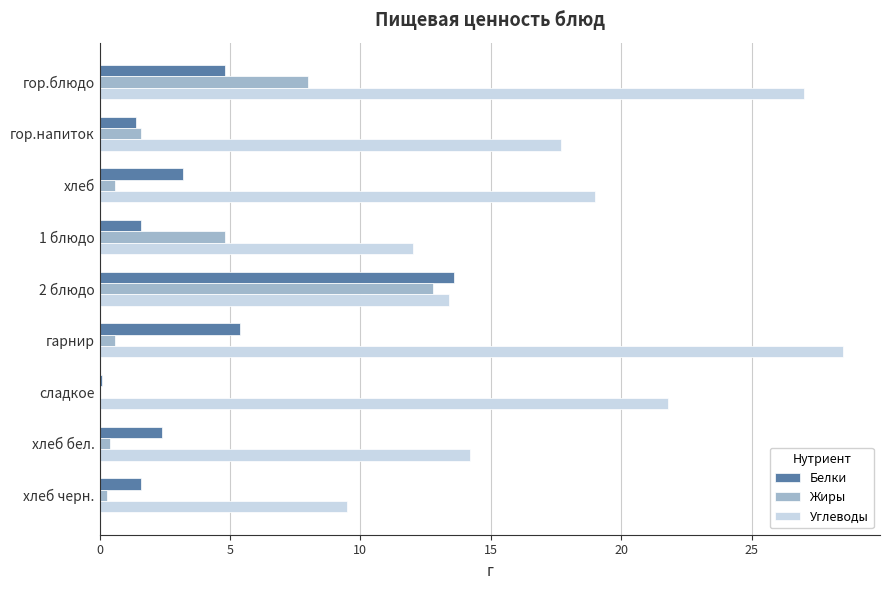

Between гарнир and хлеб черн., which series saw the biggest shift?

Углеводы